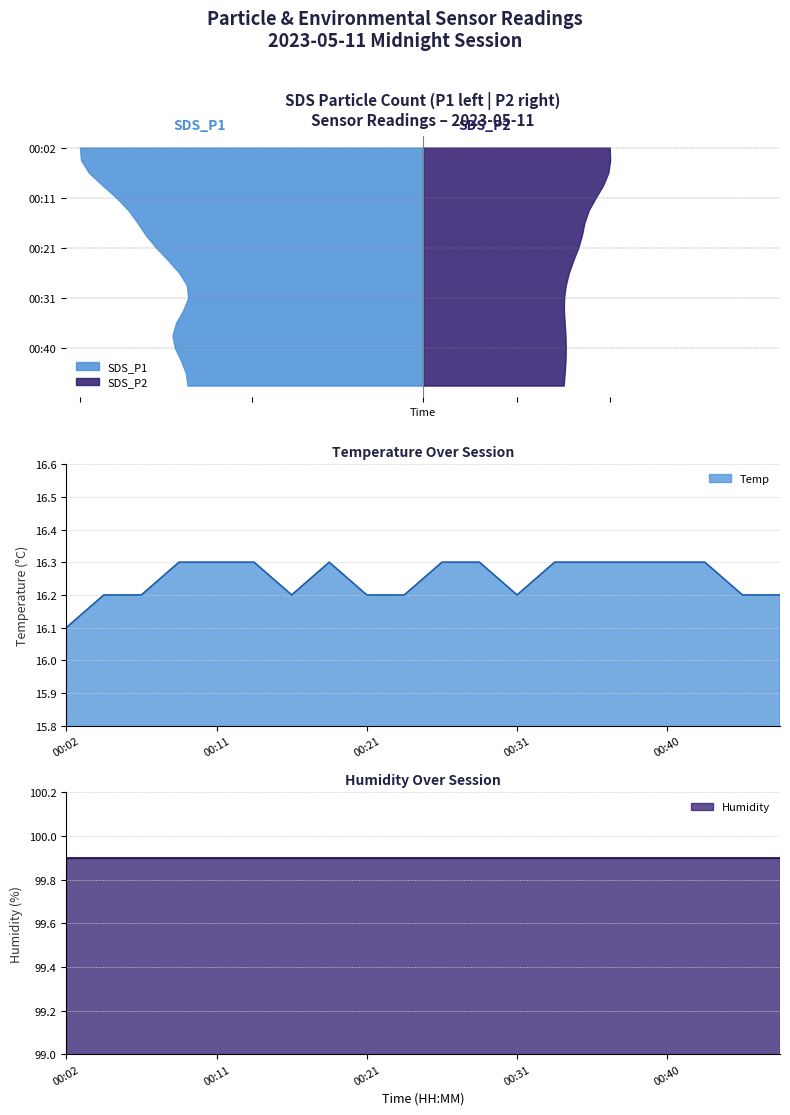

What is the highest value of the Temp series?

16.3